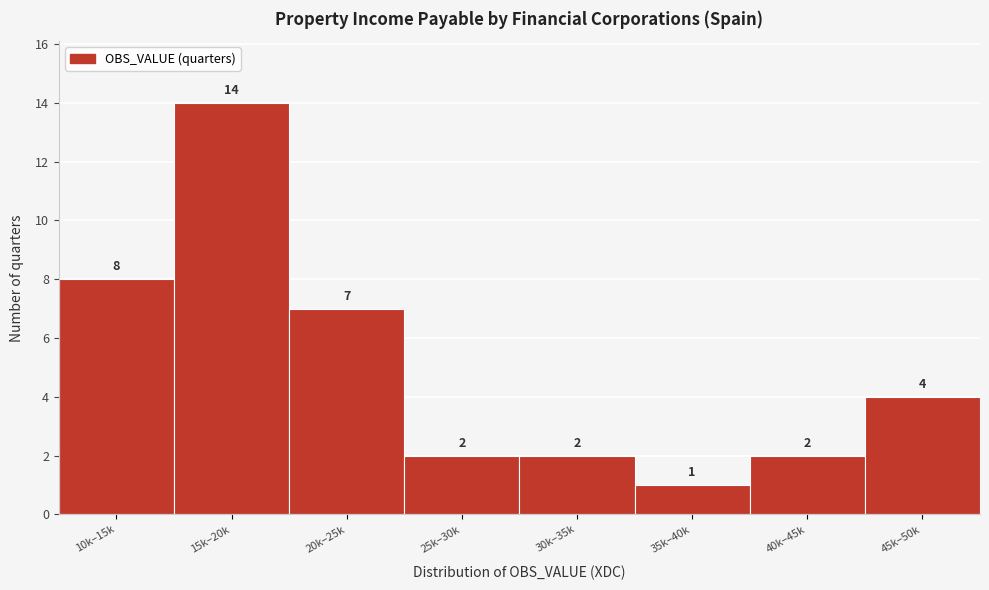

Reading right to left, list all the values displayed in this chart.

4	2	1	2	2	7	14	8